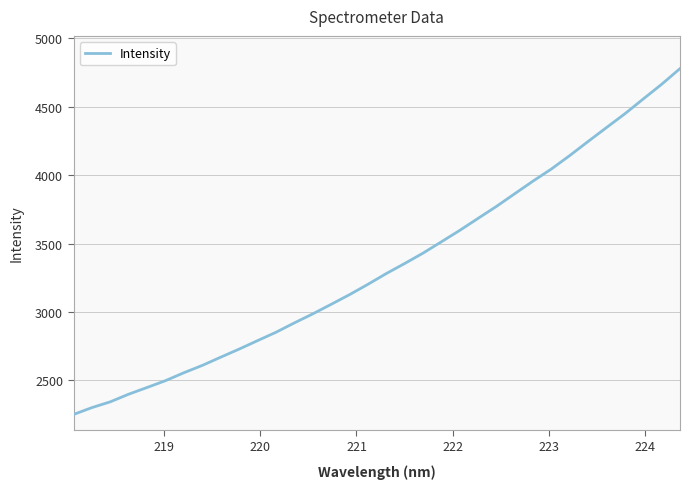

How many lines are shown in the chart?

1